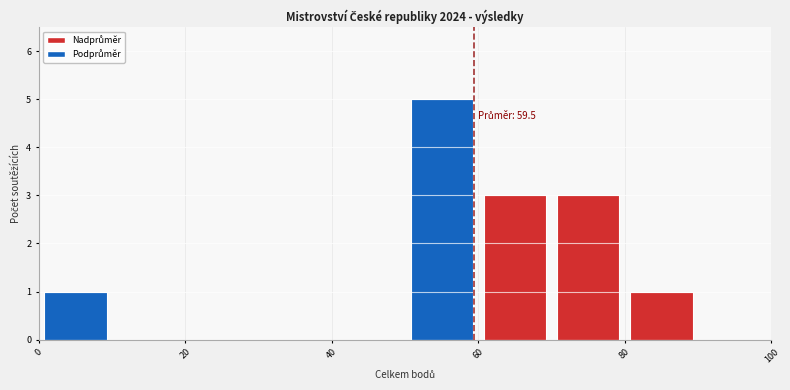

Which range on the x-axis has the tallest bar?

50 to 60